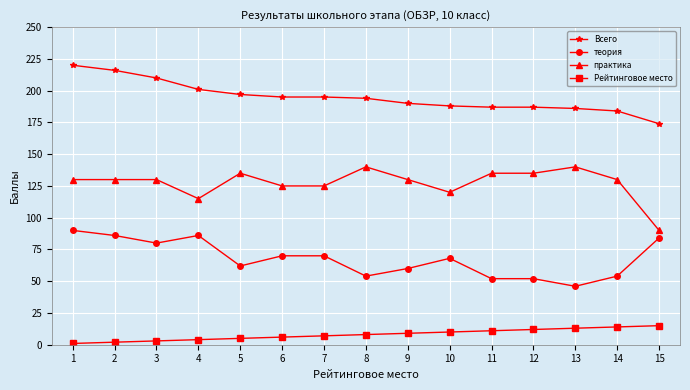

List the series in order of their peak value, highest first.

Всего, практика, теория, Рейтинговое место